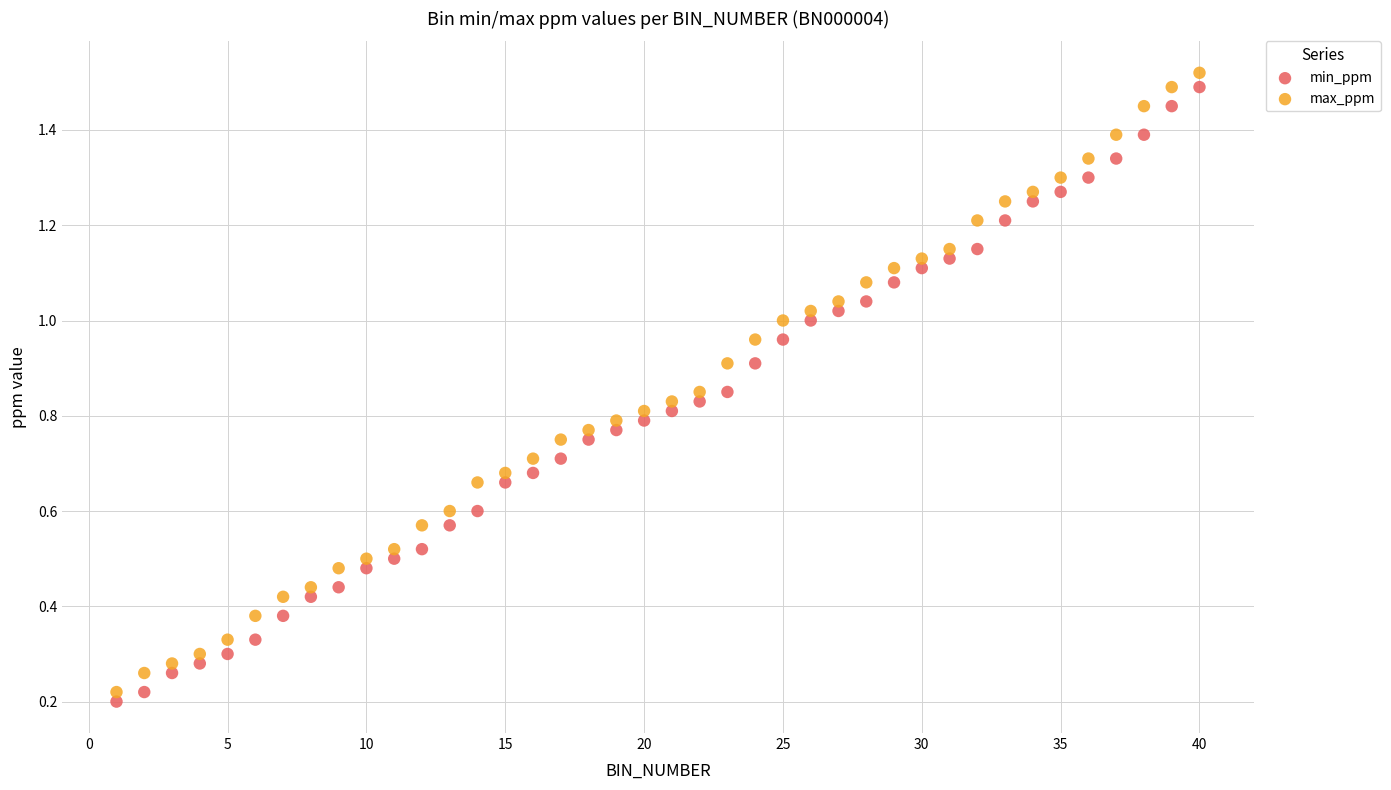

What is the X range (max minus min) for the scatter plot?

39.0